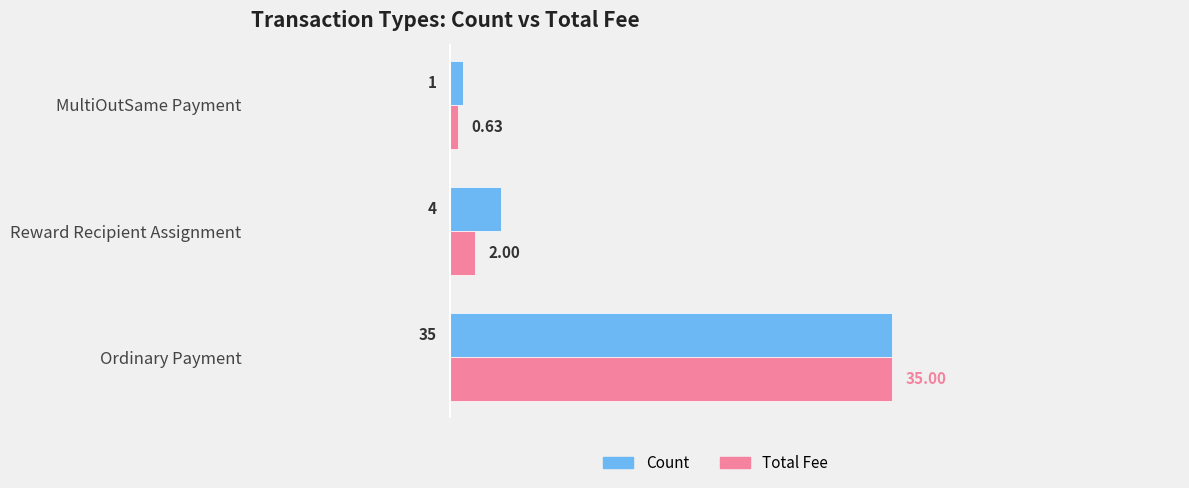

Count the number of categories in the chart.

3